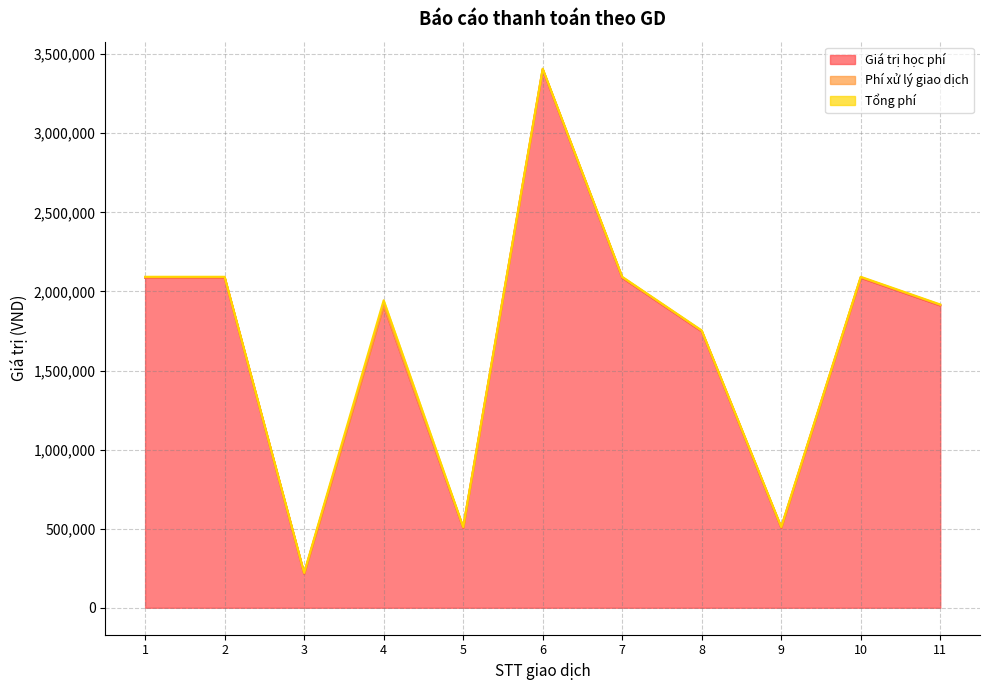

Between 8 and 5, which is larger?

8